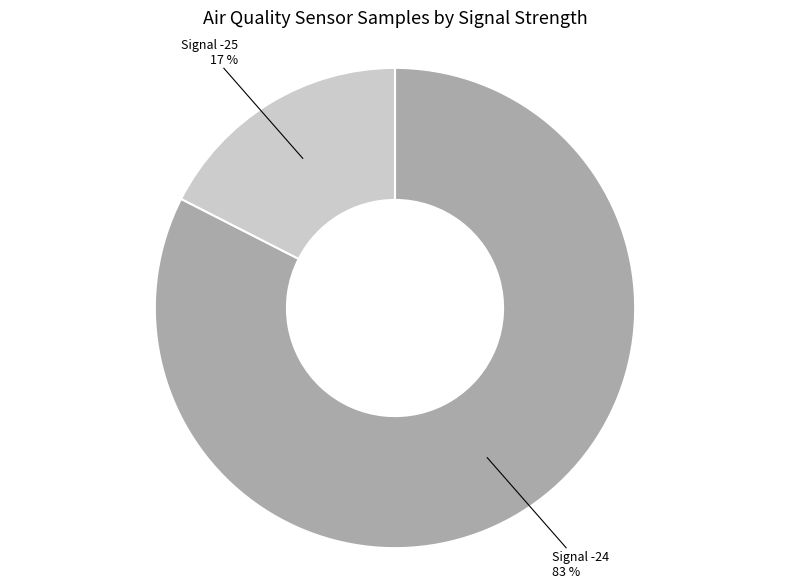

Is there any slice that represents more than half of the pie?

Yes